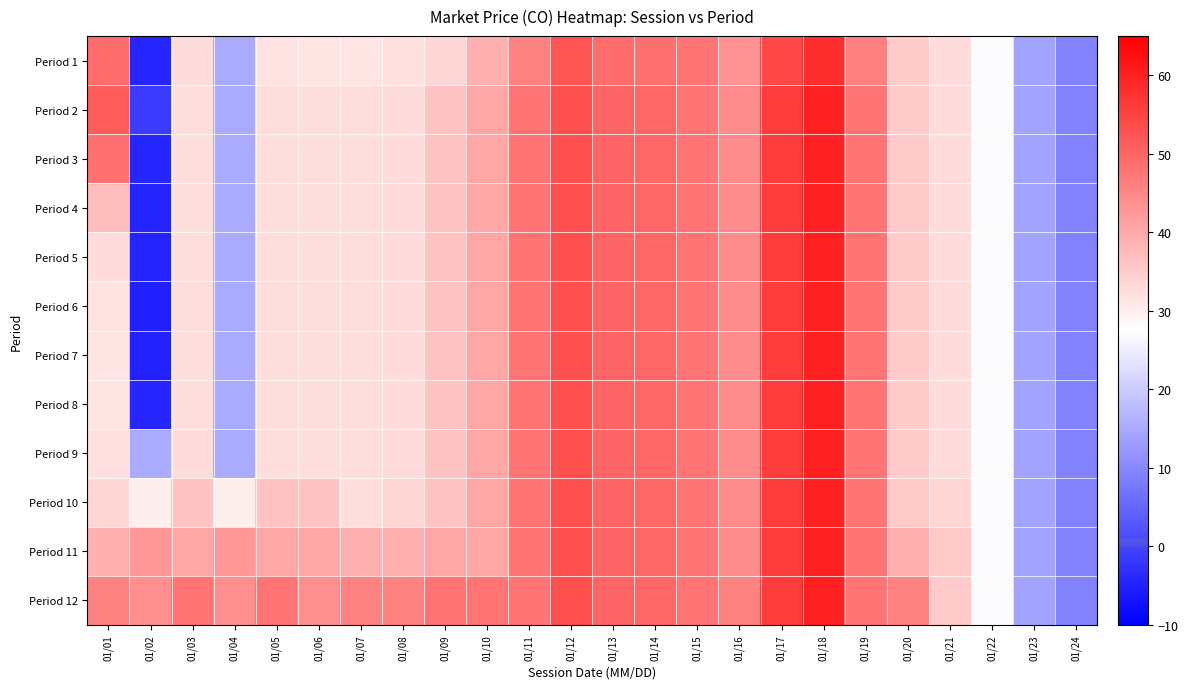

Which series has the largest total across all categories?

Period 12